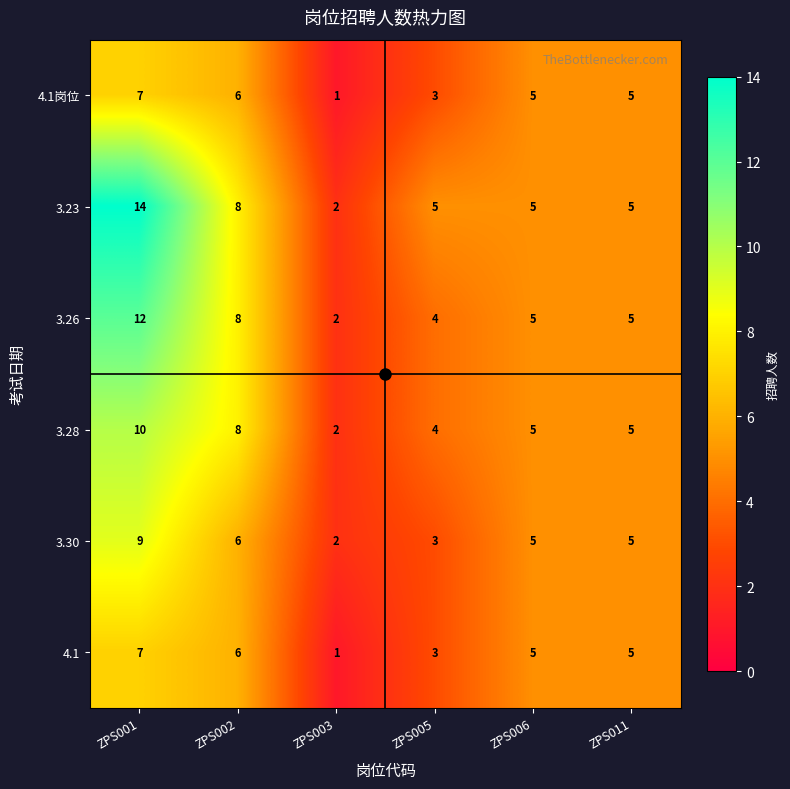

How many series are shown in this chart?

6